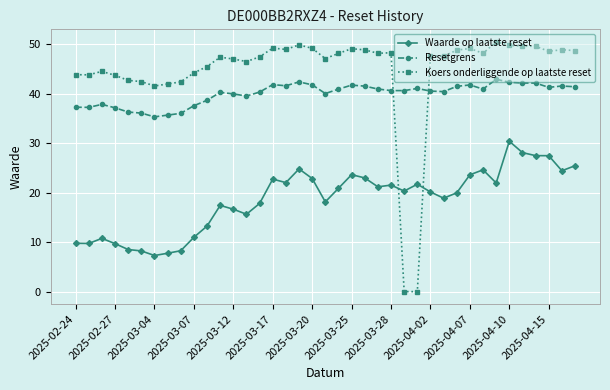

What is the difference between the maximum and minimum values in the Koers onderliggende op laatste reset series?

50.5